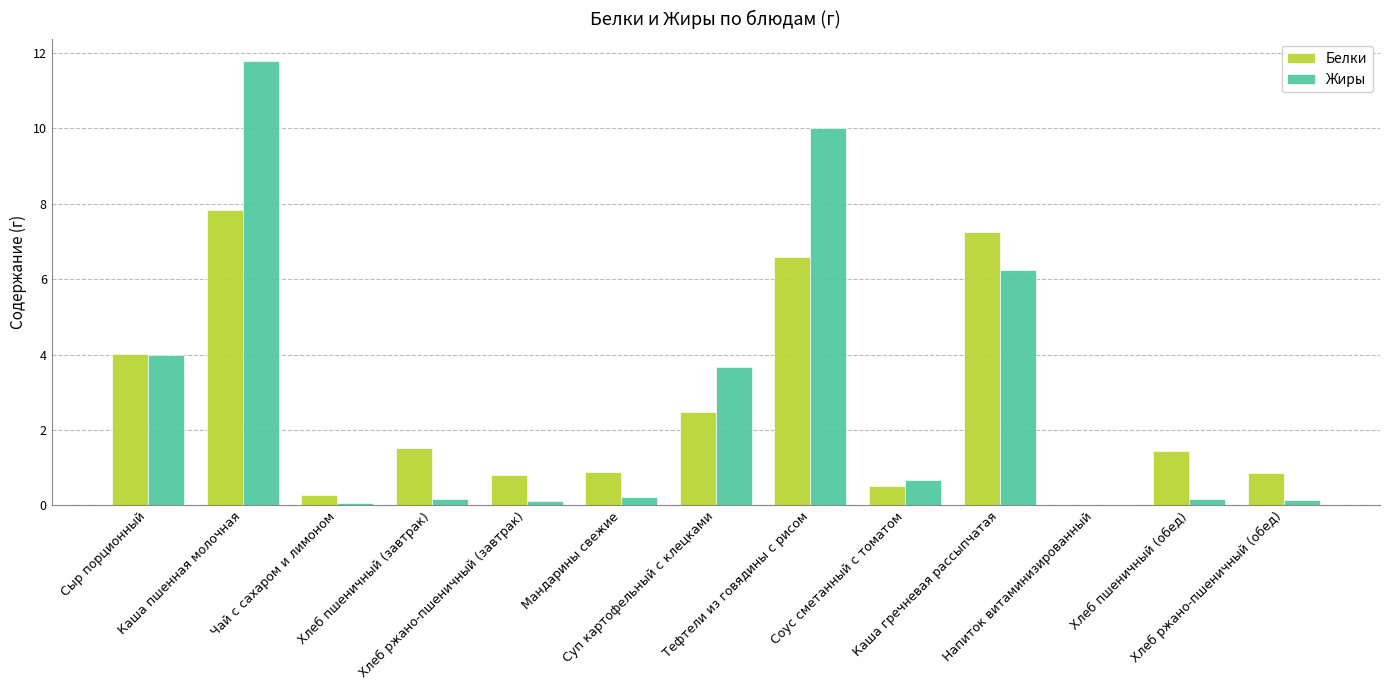

What is the highest value of the Белки series?

7.8